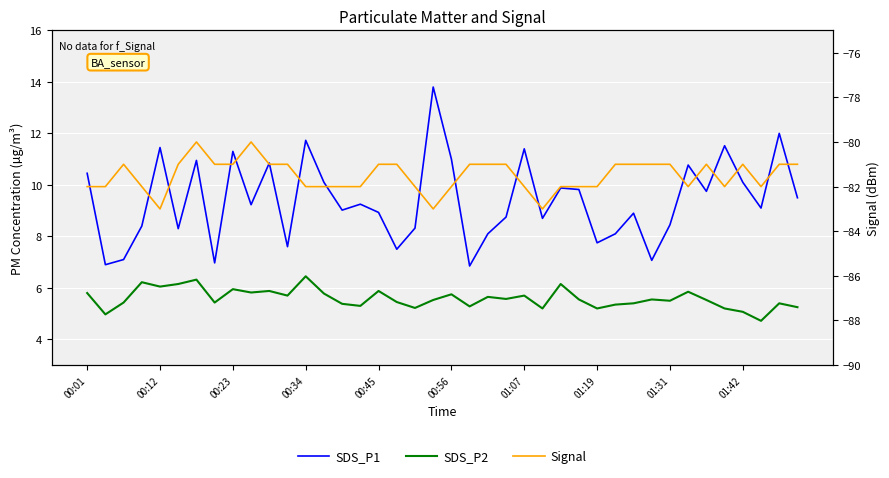

What is the difference between the SDS_P1 values at 39 and 17?

2.0